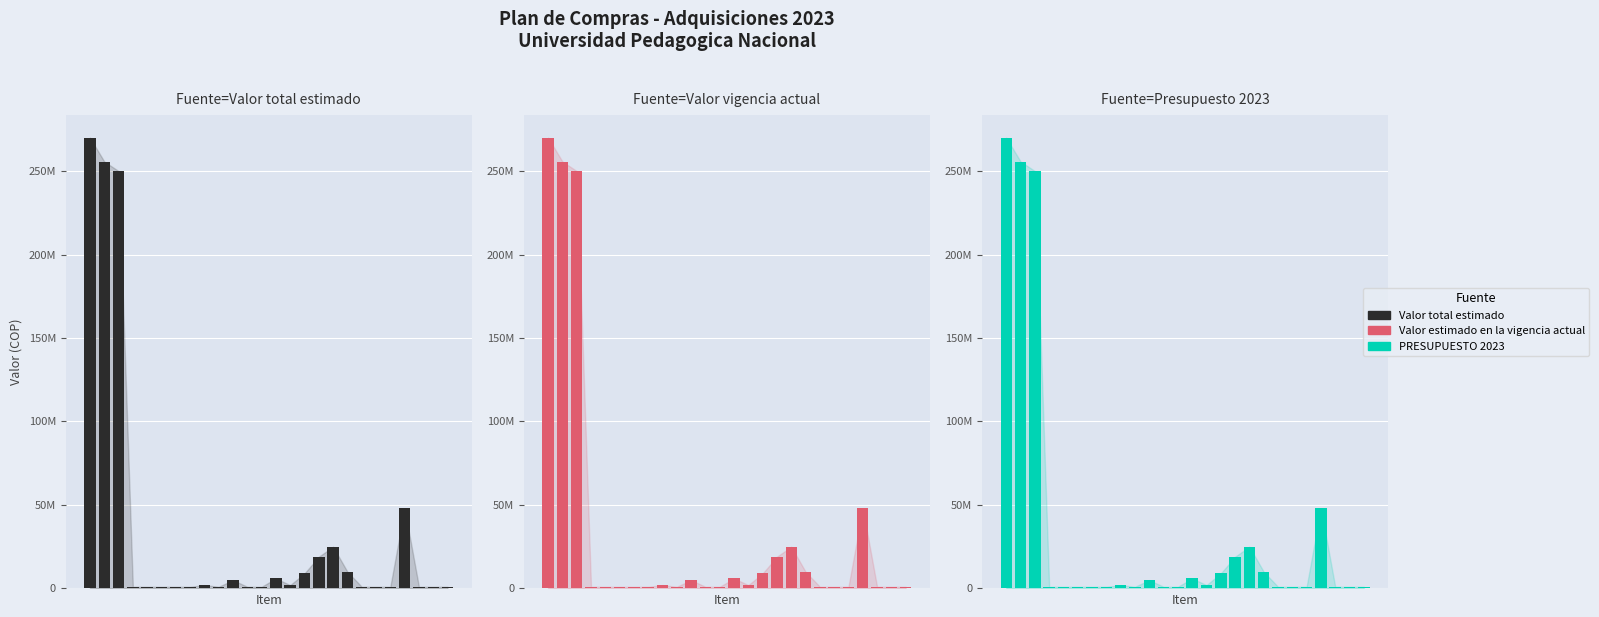

Is the value of Valor total estimado at 11 greater than the value of Valor estimado en la vigencia actual at 9?

No